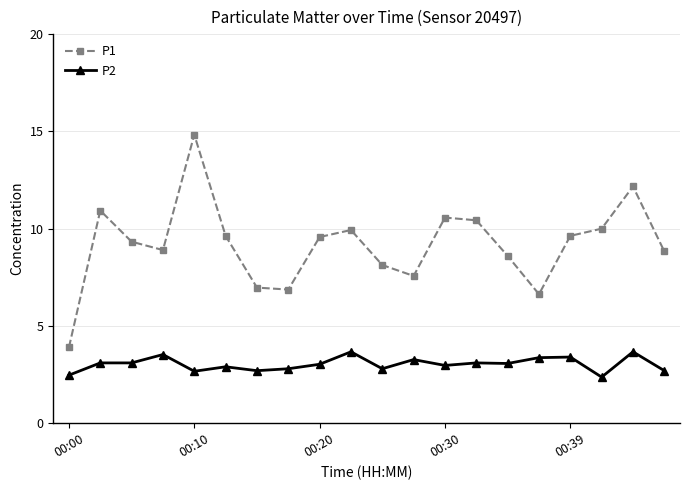

What is the value of the P2 point at the 14th from the left?

3.1